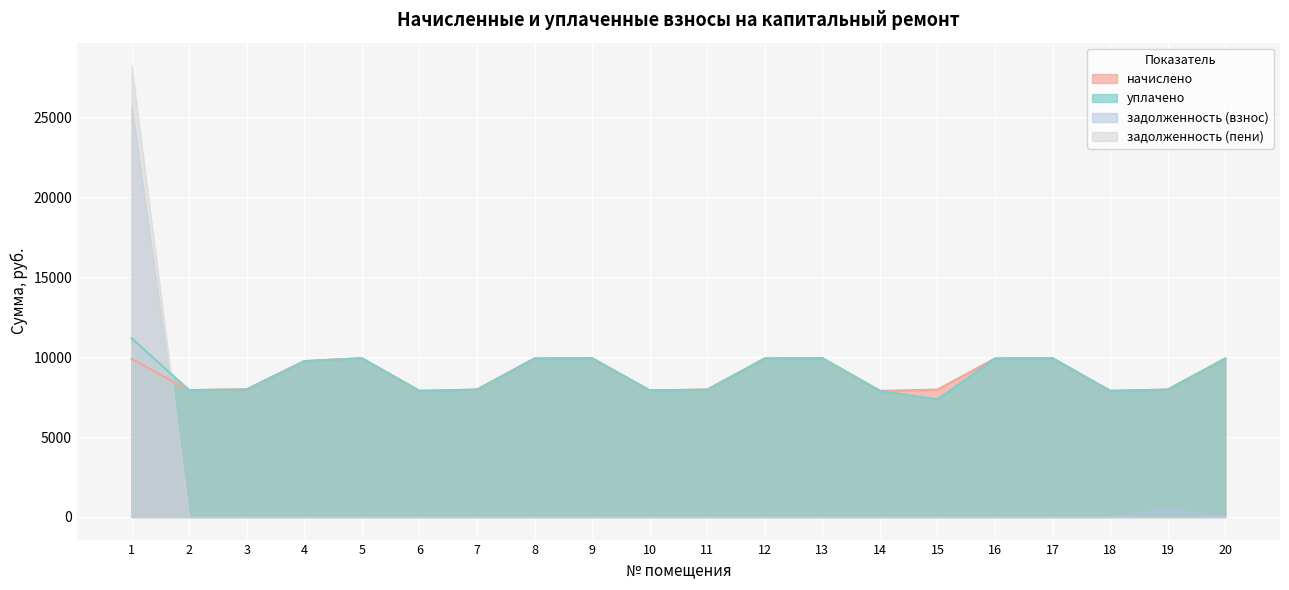

How many values in the начислено series are below 9753?

10